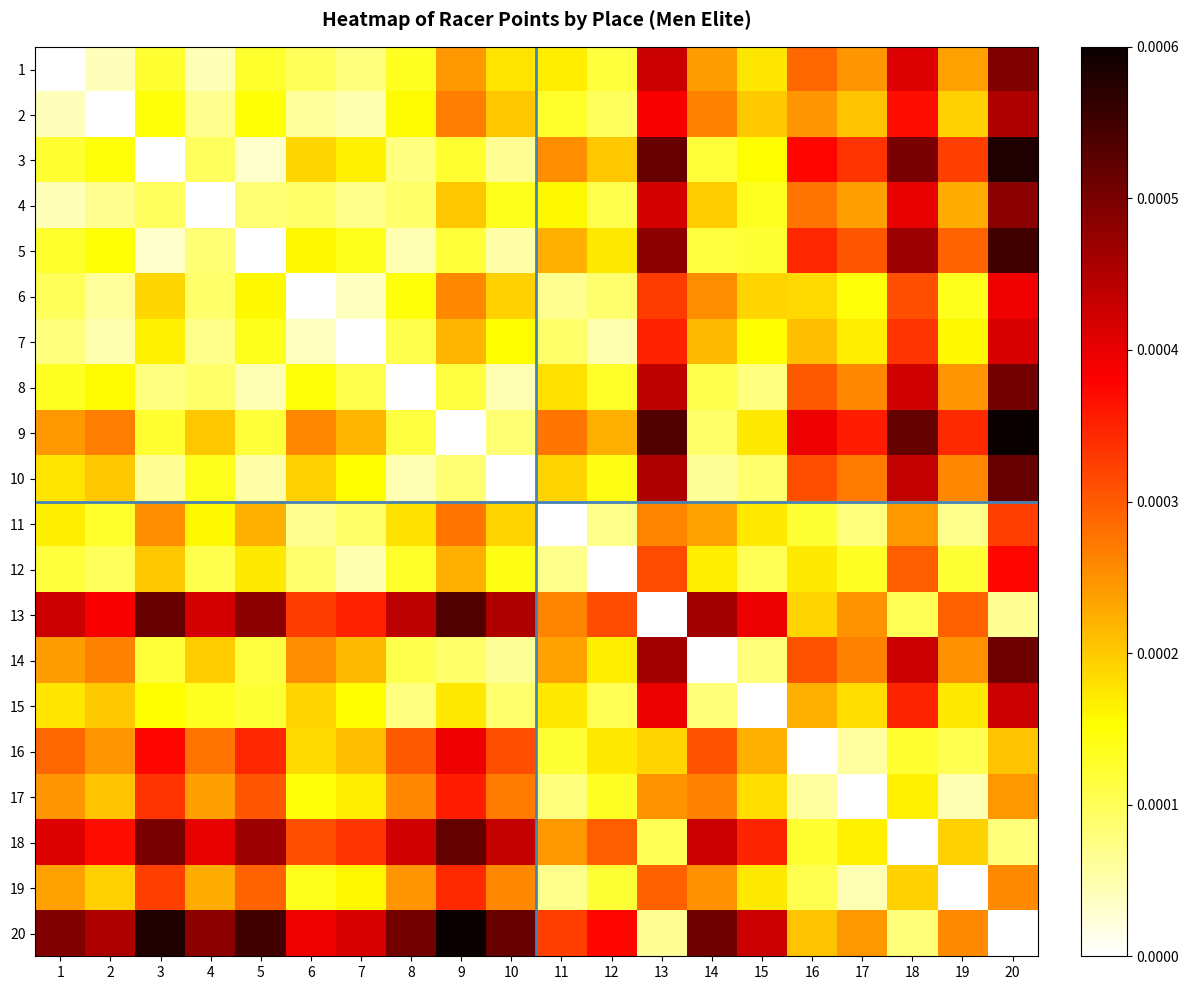

Which category has the lowest value across all series?

1